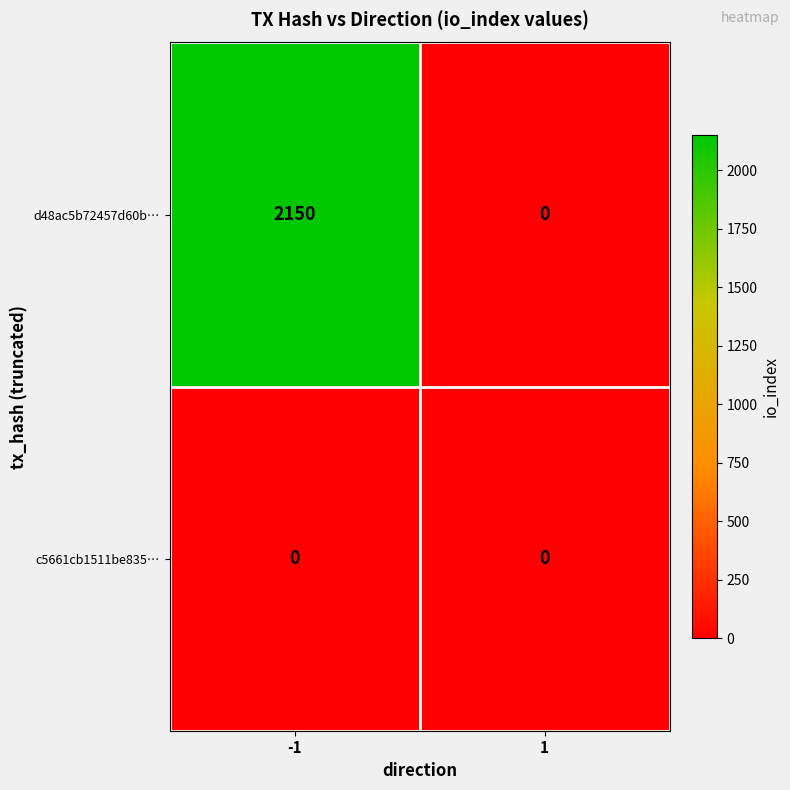

What is the maximum value shown in the chart?

2150